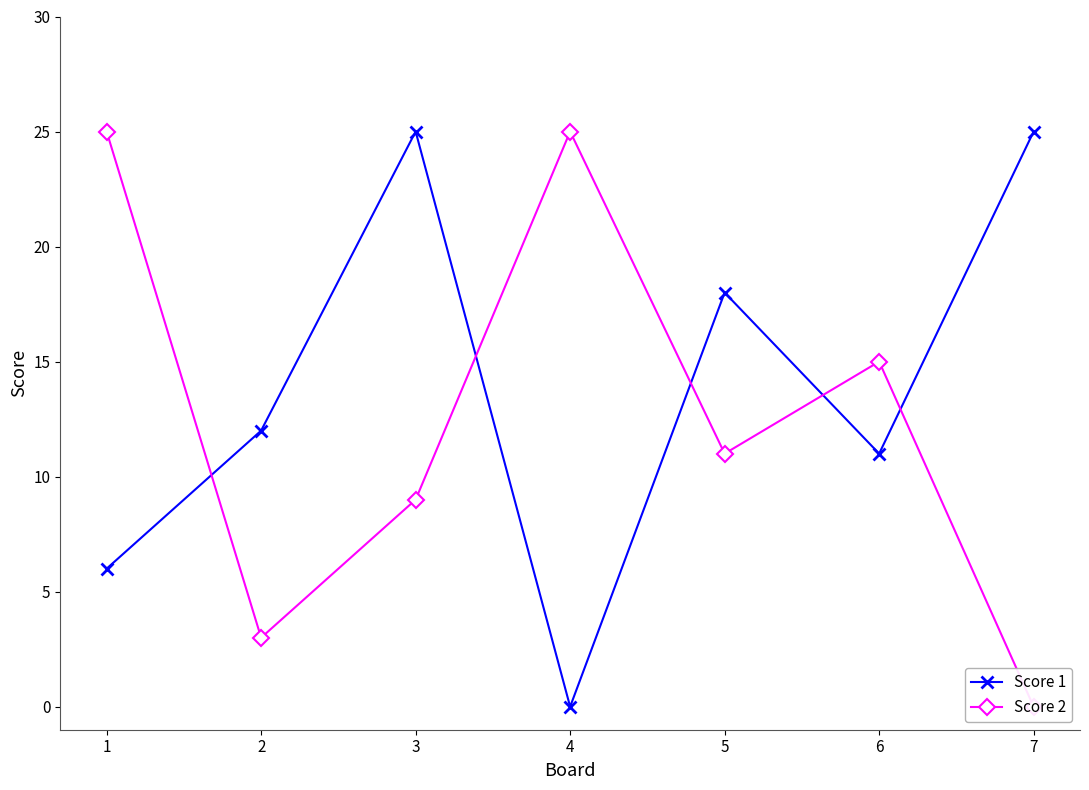

How many data points in Score 1 are above 12?

3